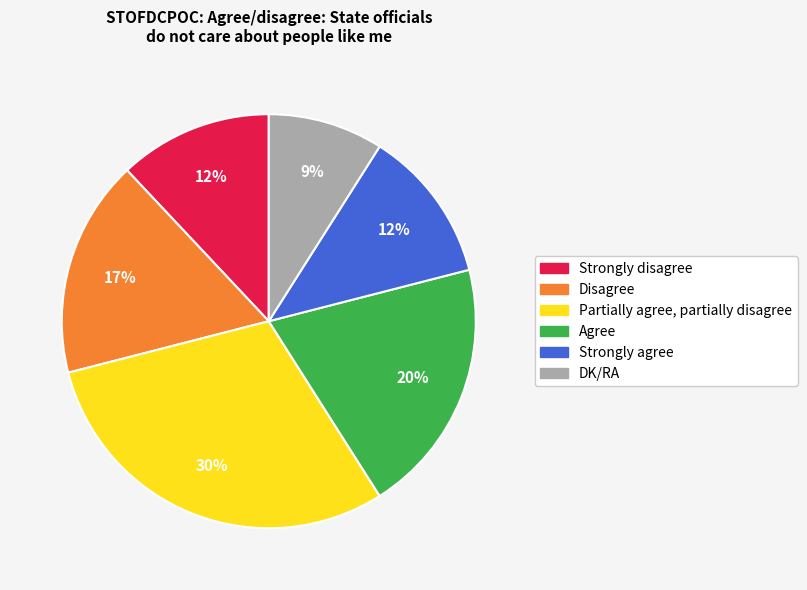

How many segments does this pie chart have?

6